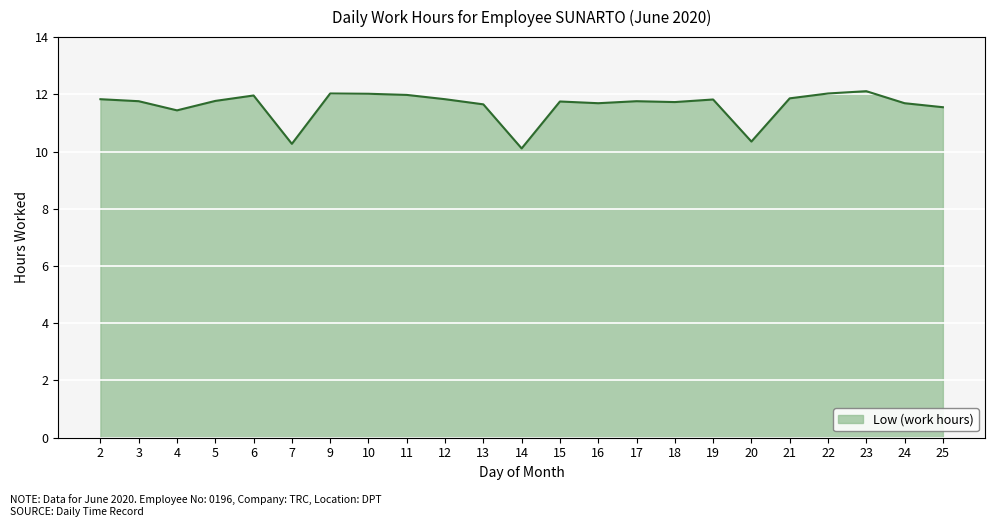

What is the ratio of the value at 23 to the value at 3?

1.0